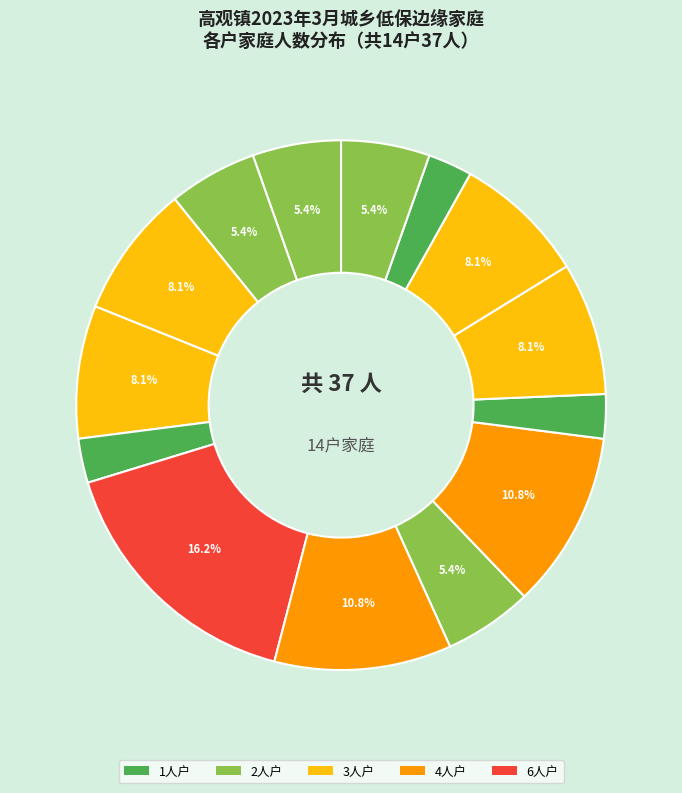

How many slices are in this pie chart?

14